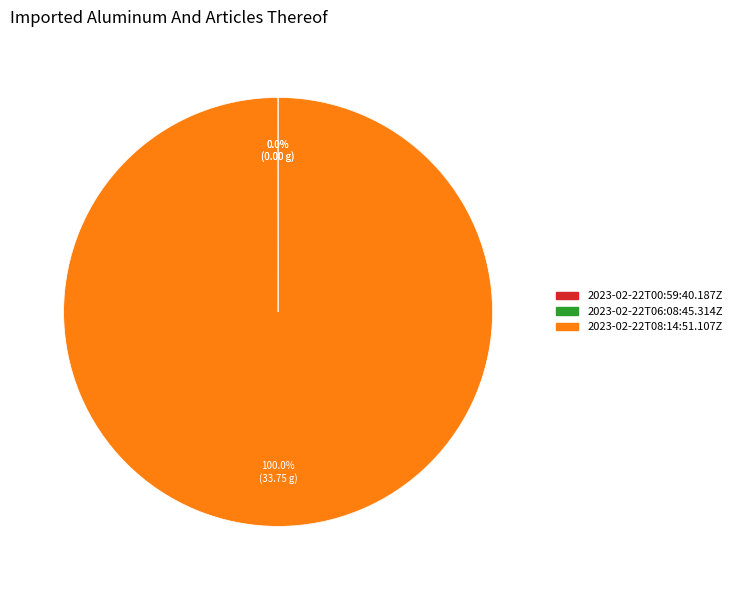

Does any single category account for the majority?

Yes